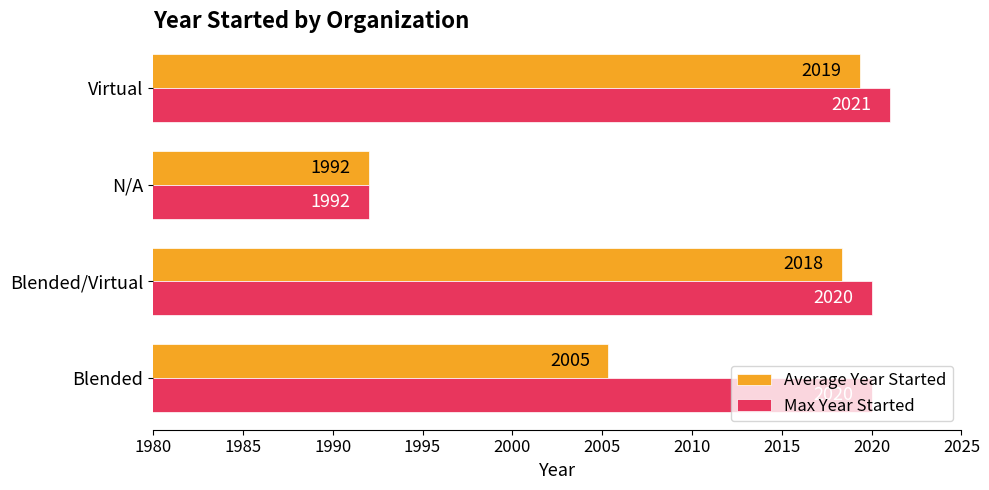

What is the sum of the Max Year Started values at Blended and Virtual?

4041.0